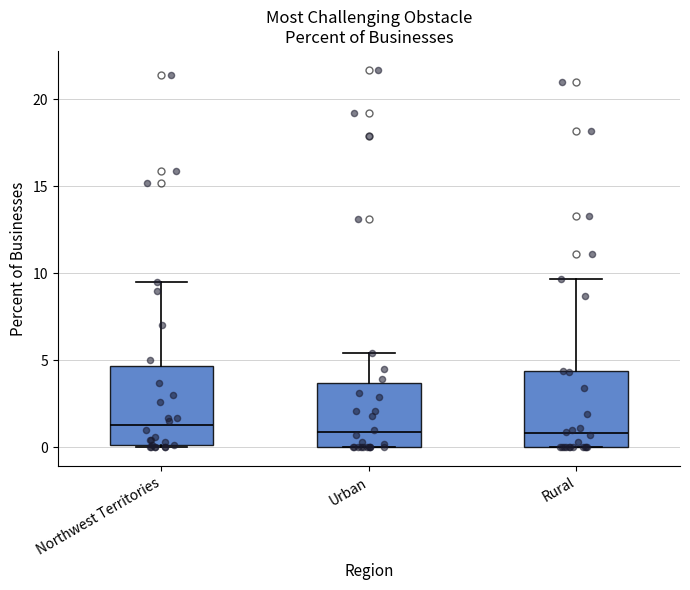

Reading left to right, read every box against the y-axis: the position of its median line, the range the box covers, and the ends of its whiskers. The values are not printed on the chart, so give them approximately, as read against the axis.

Northwest Territories: median 1.5, box 0.0 to 4.5, whiskers 0.0 to 9.5
Urban: median 1.0, box 0.0 to 3.5, whiskers 0.0 to 5.5
Rural: median 1.0, box 0.0 to 4.5, whiskers 0.0 to 9.5